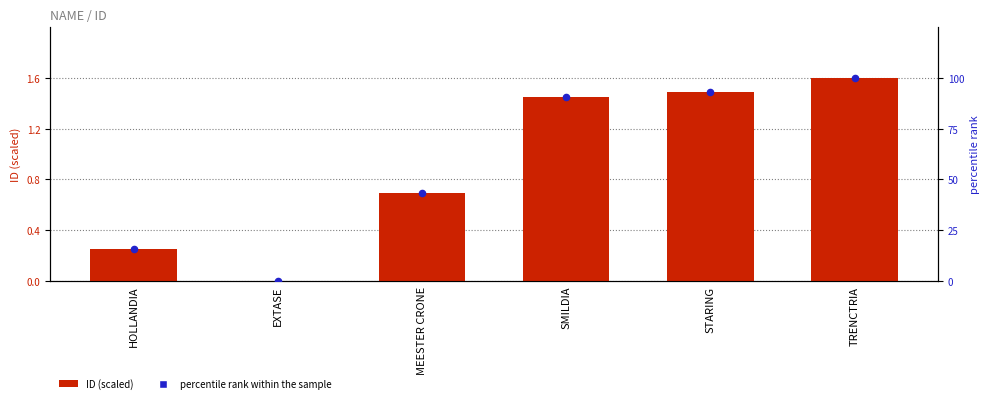

Is the value of percentile rank within the sample at EXTASE greater than the value of ID (scaled) at STARING?

No